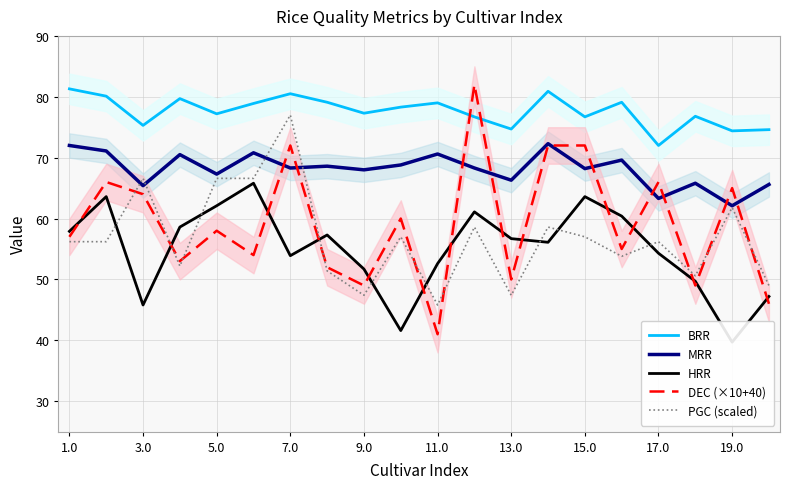

After their last crossing, which series has the higher values: PGC (scaled) or MRR?

MRR